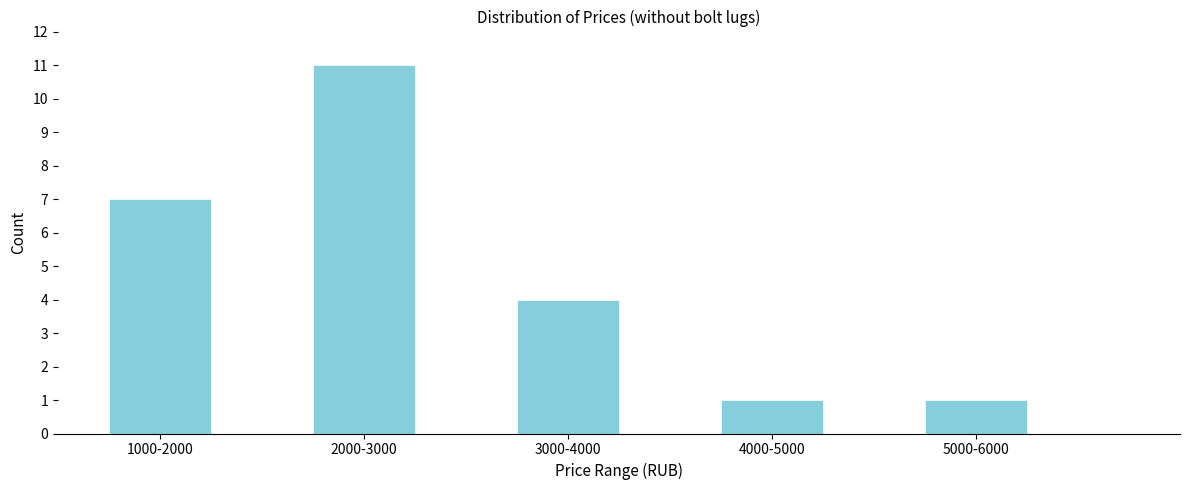

Reading left to right, list all the values displayed in this chart.

7	11	4	1	1